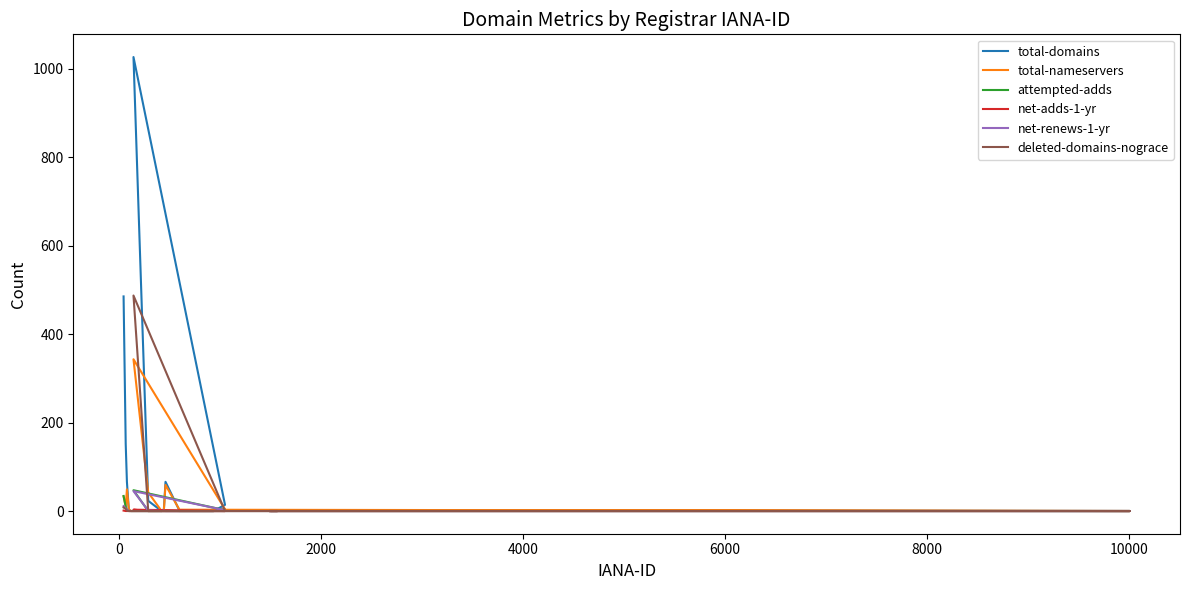

How many data points does each series have?

20